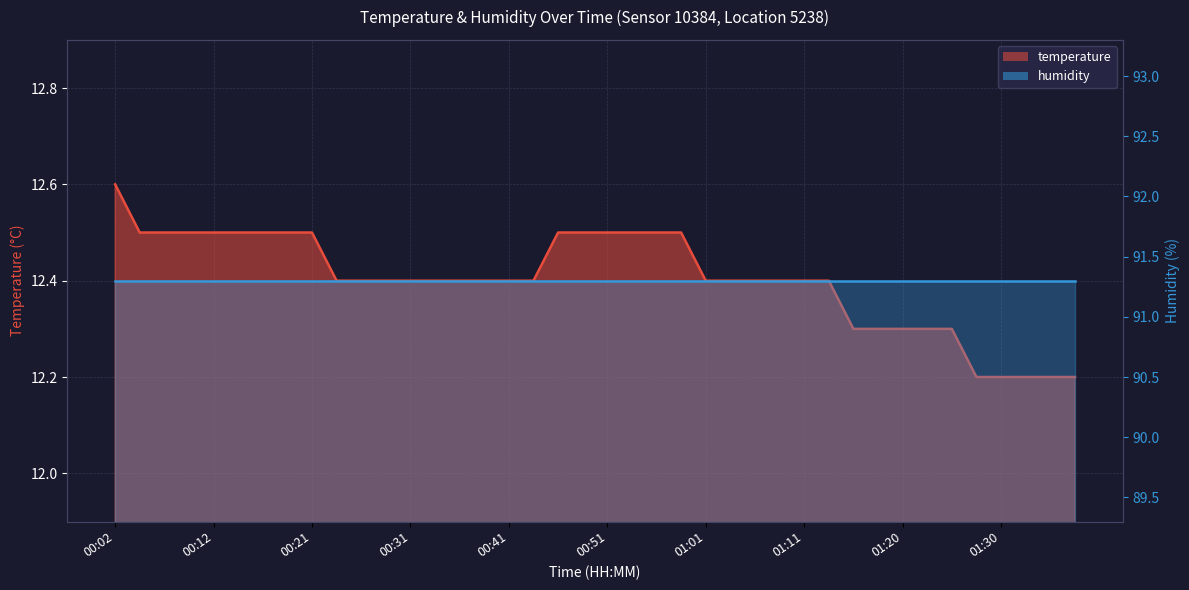

Which label corresponds to the largest value in the chart?

00:02